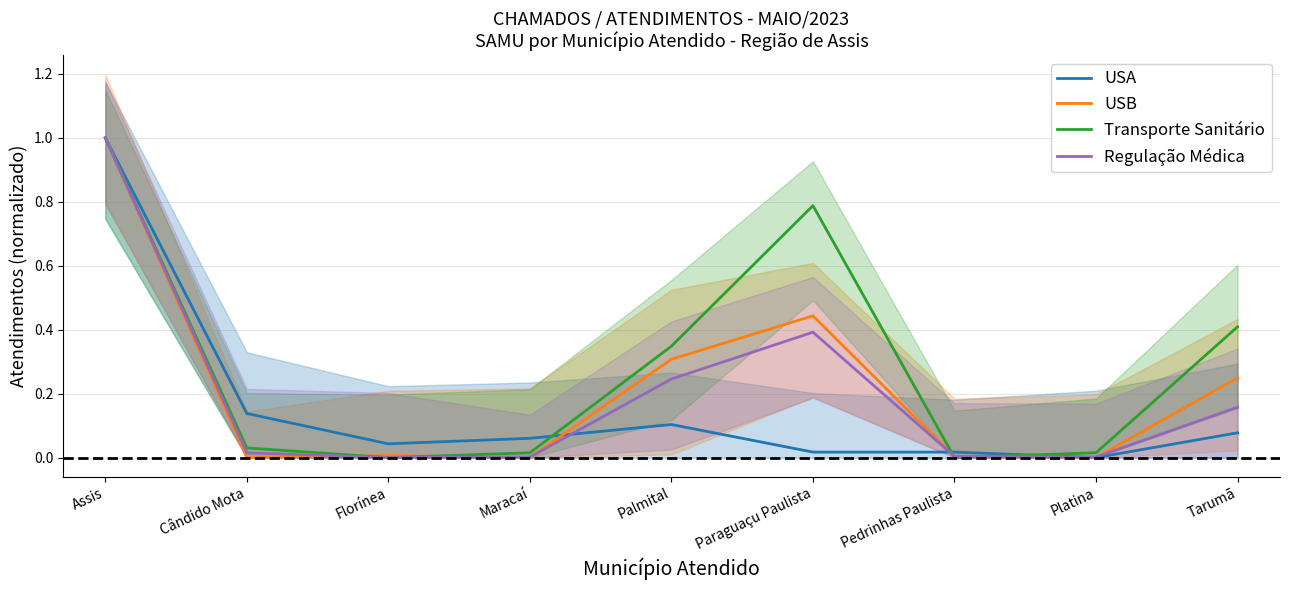

What is the total value across all series at Maracaí?

0.1